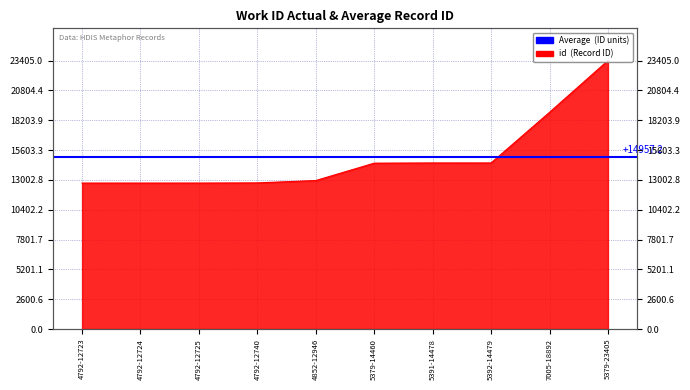

True or false: the data shows 12740 at 4792-12740.

True